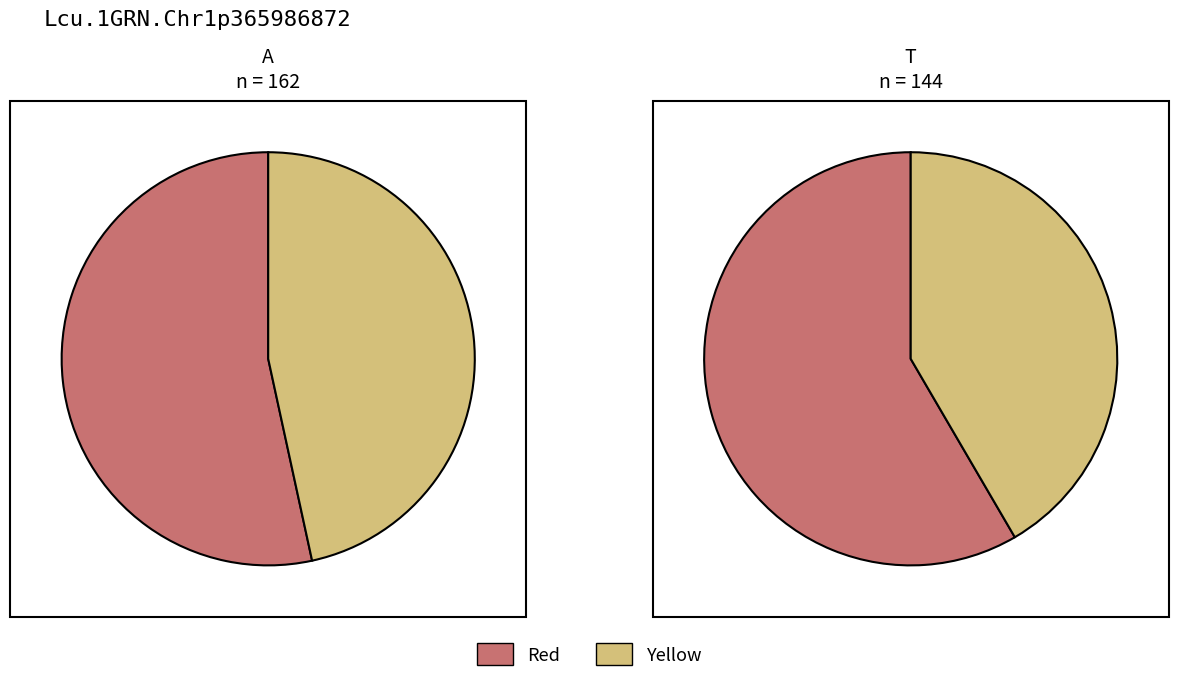

Between 2 and 1, which is larger?

1